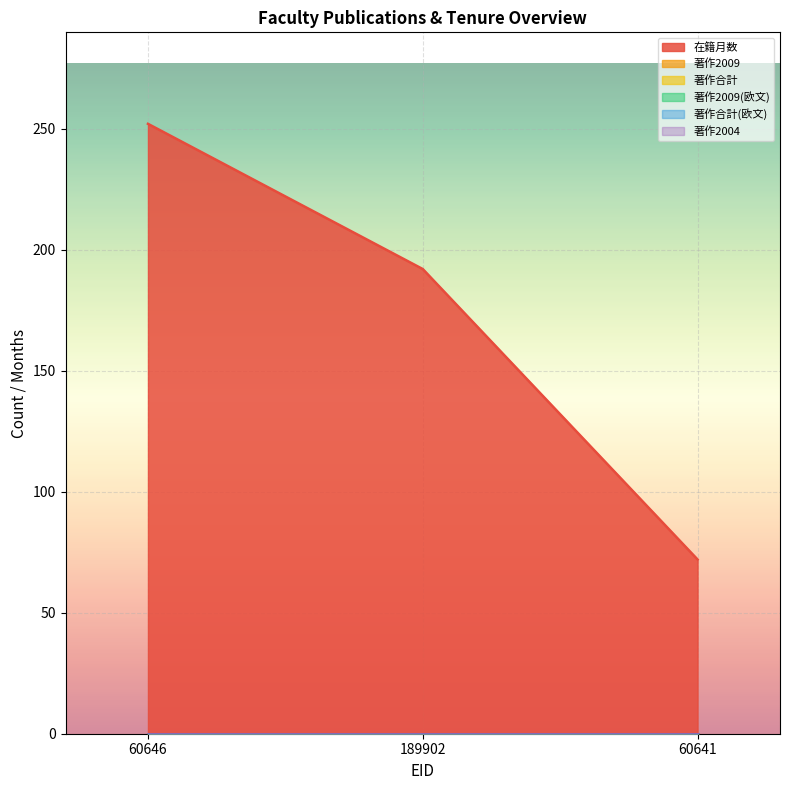

Is the value of 著作合計(欧文) at 60641 greater than the value of 著作合計 at 189902?

No